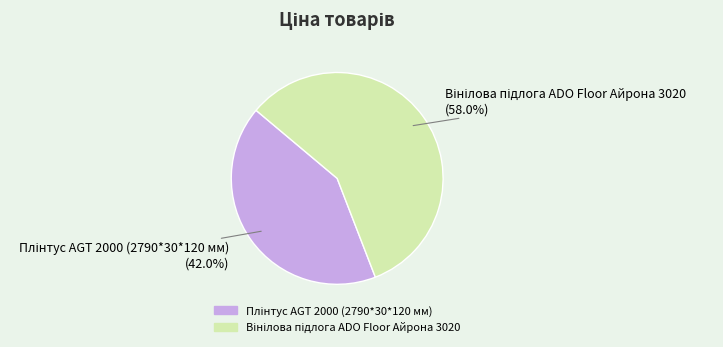

Is there a majority slice in this chart?

Yes